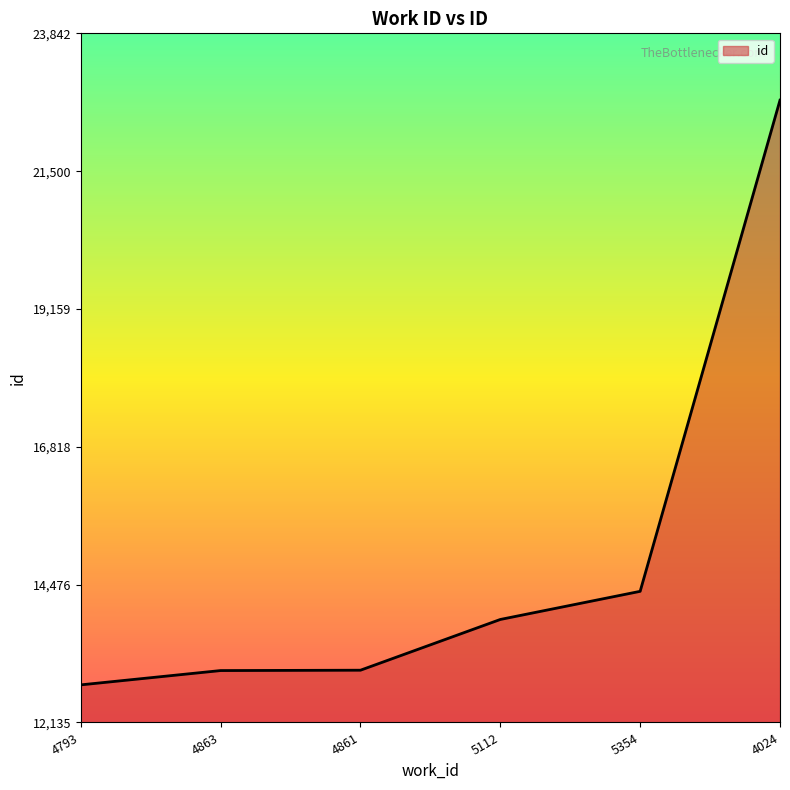

What is the maximum value shown in the chart?

22707